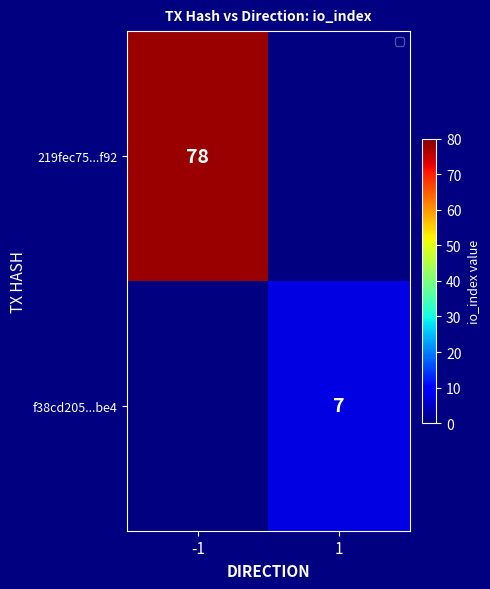

True or false: 219fec75...f92 has a value of 78 at -1.

True